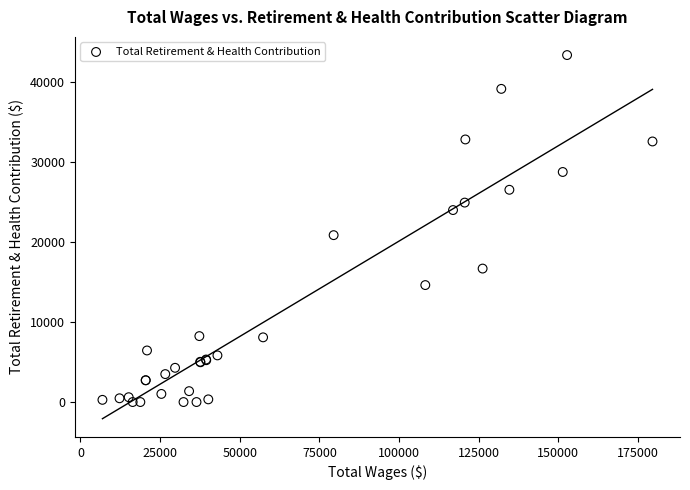

What Y value in the scatter plot is closest to 21715?

20891